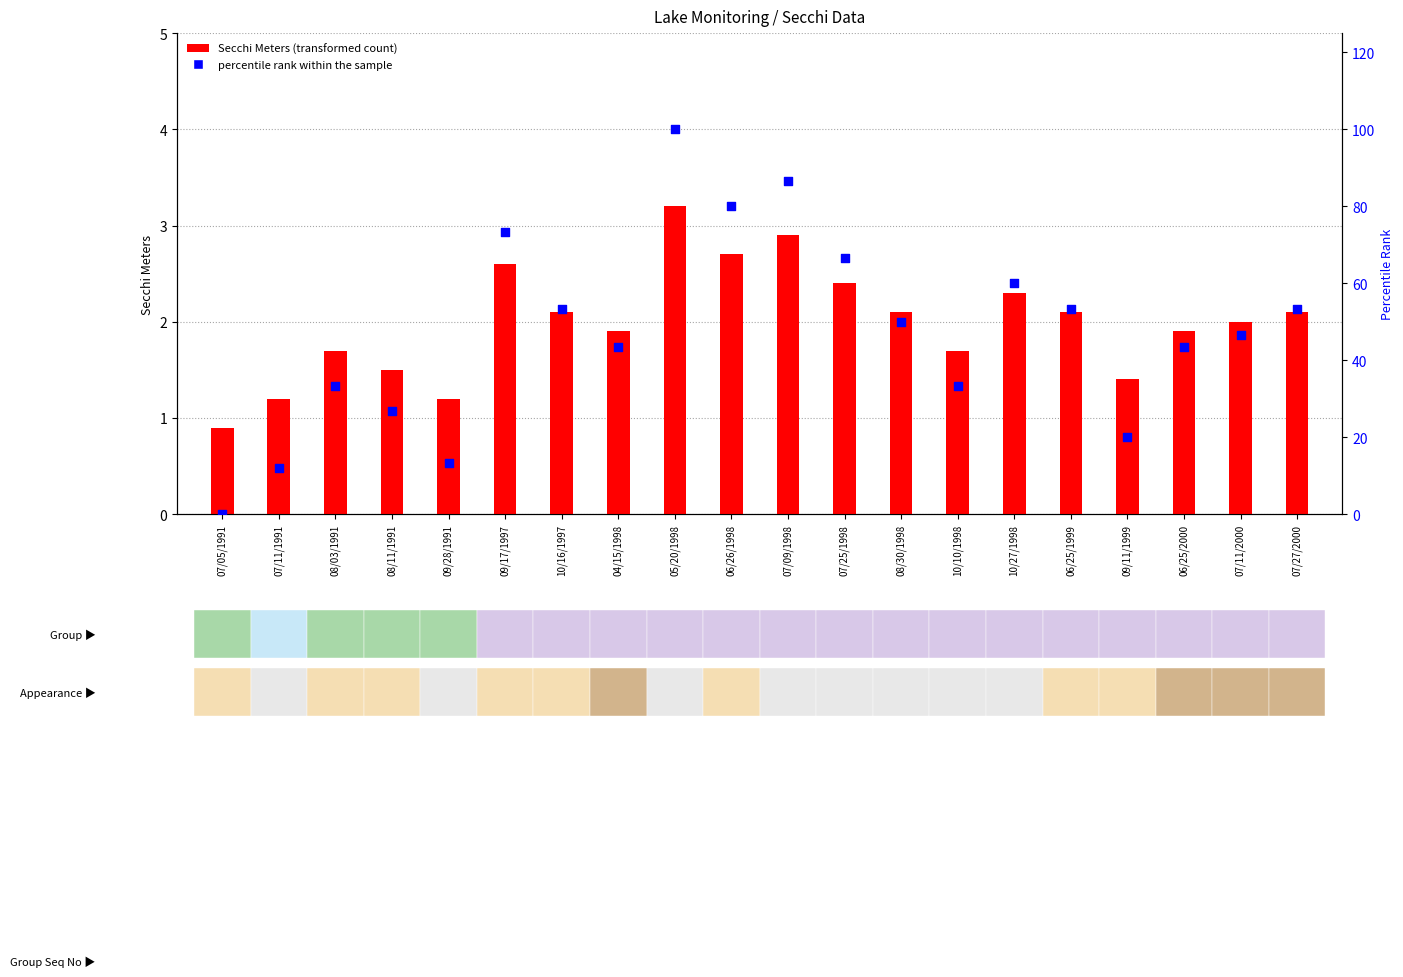

At how many categories does at least one series exceed 48?

10